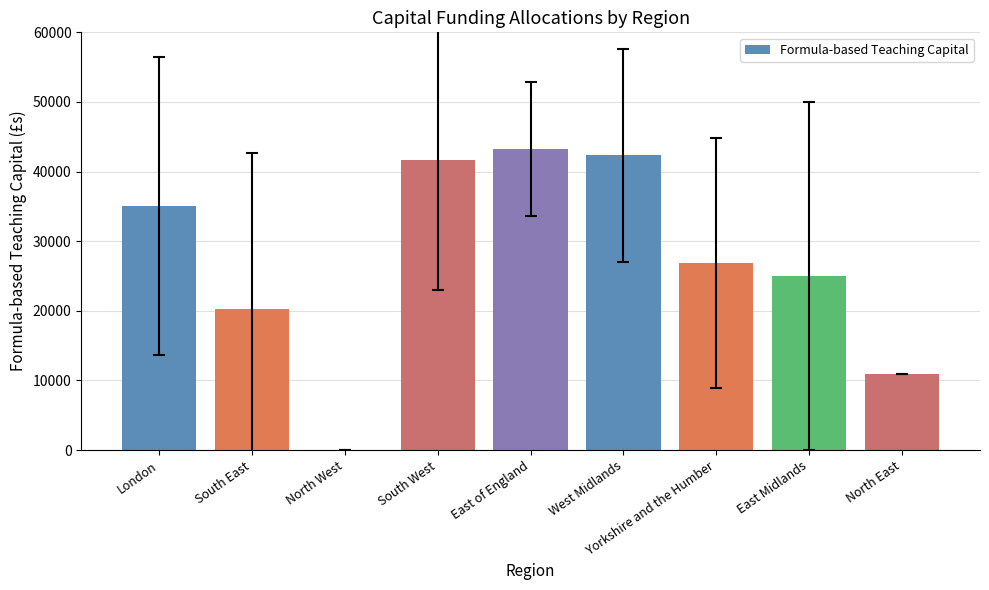

How many distinct data groups are displayed?

1